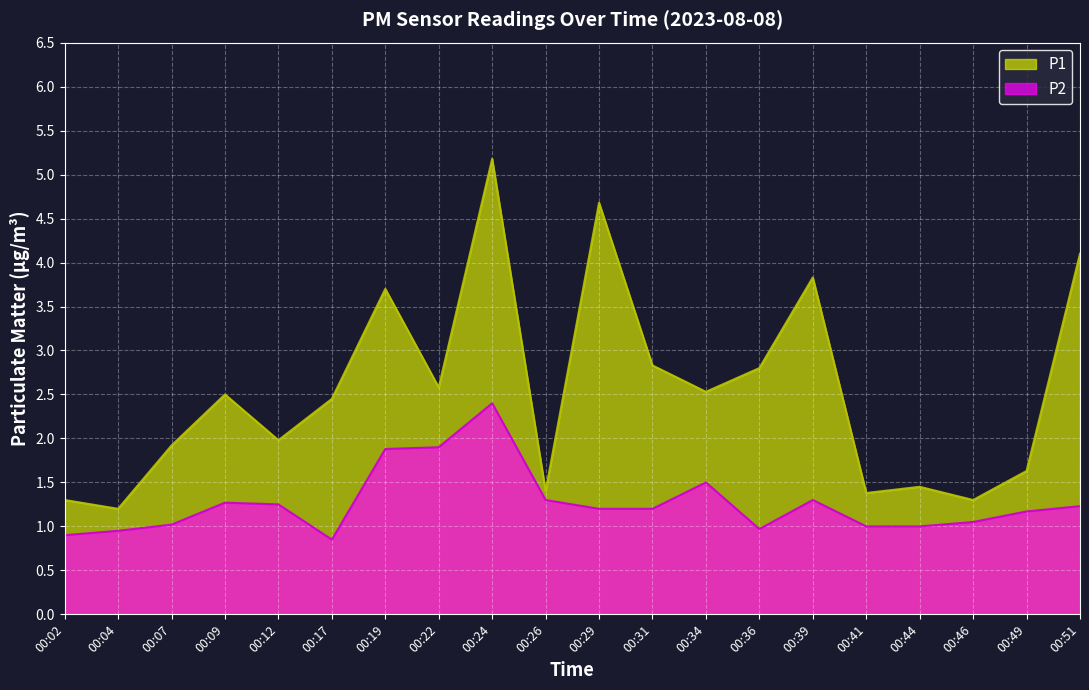

True or false: P2 has more than 1 points higher than both neighbors.

True